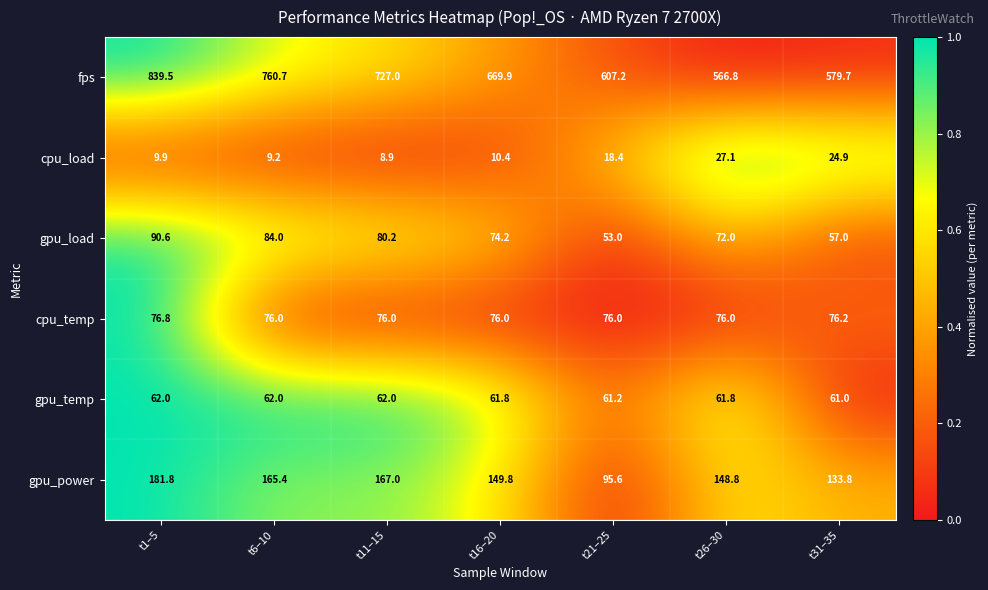

What is the greatest value displayed?

839.5